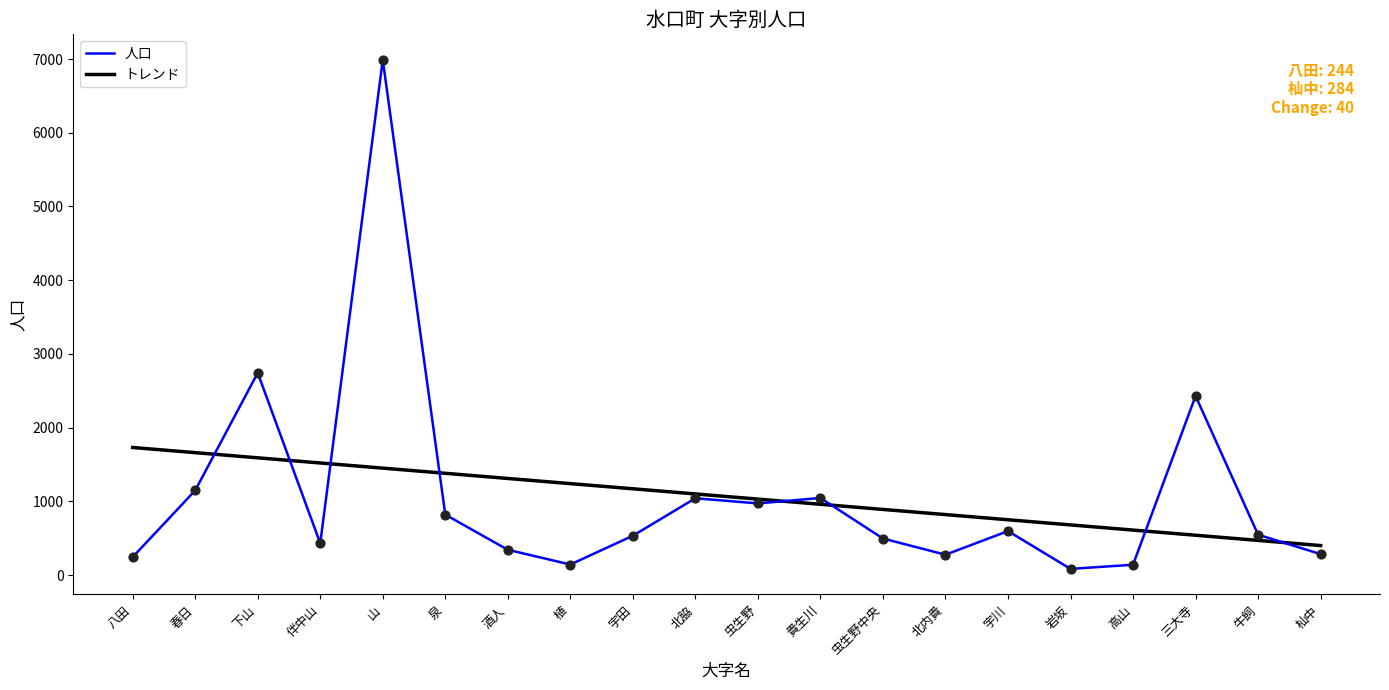

At which category is the sum across all series the highest?

山